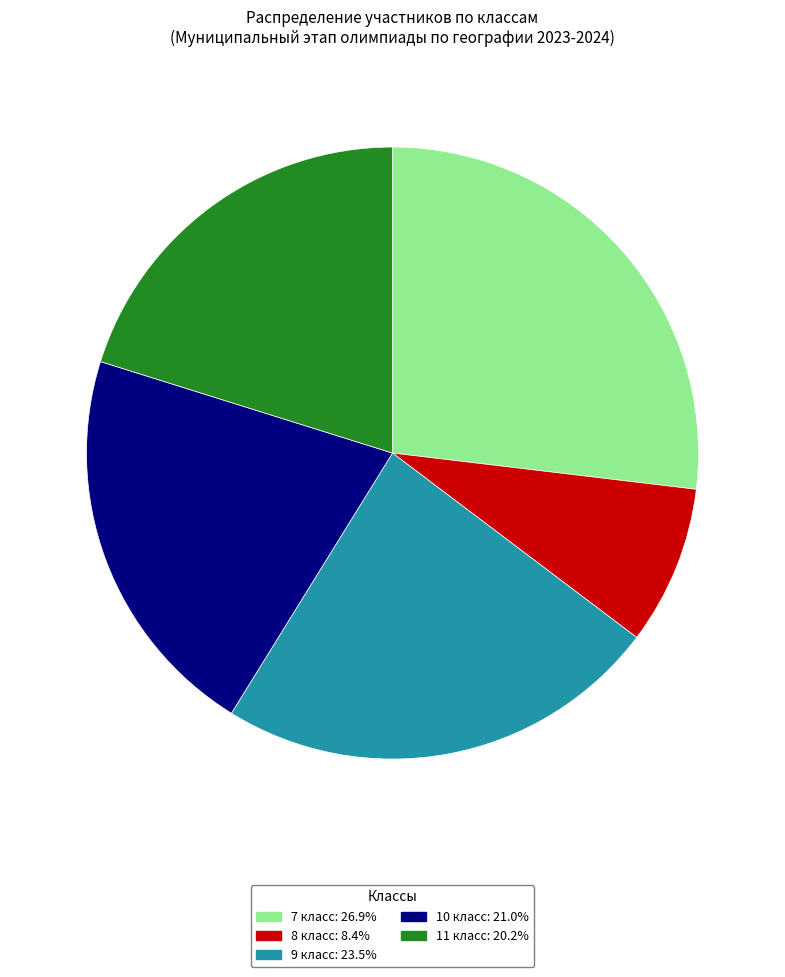

What is the ratio of the value at 11 класс: 20.2% to the value at 9 класс: 23.5%?

0.9